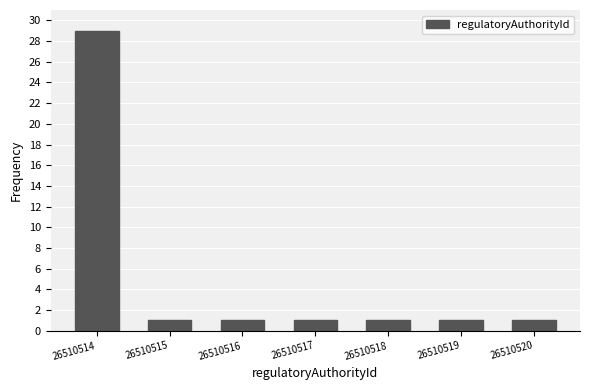

Reading left to right, list all the values displayed in this chart.

26510514=29	26510515=1	26510516=1	26510517=1	26510518=1	26510519=1	26510520=1